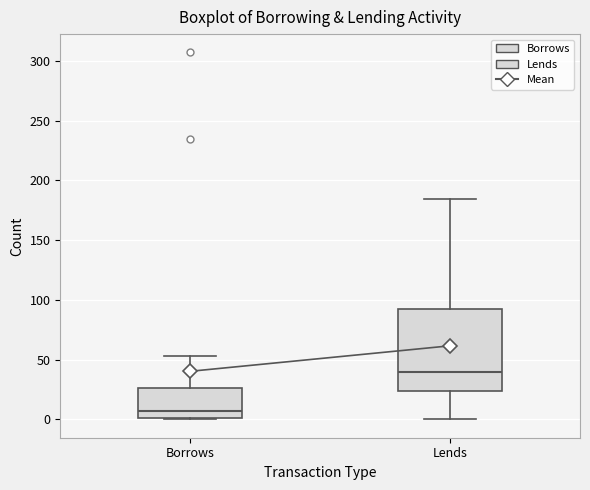

Reading left to right, read every box against the y-axis: the position of its median line, the range the box covers, and the ends of its whiskers. The values are not printed on the chart, so give them approximately, as read against the axis.

Borrows: median 5, box 0 to 25, whiskers 0 to 55
Lends: median 40, box 25 to 95, whiskers 0 to 185